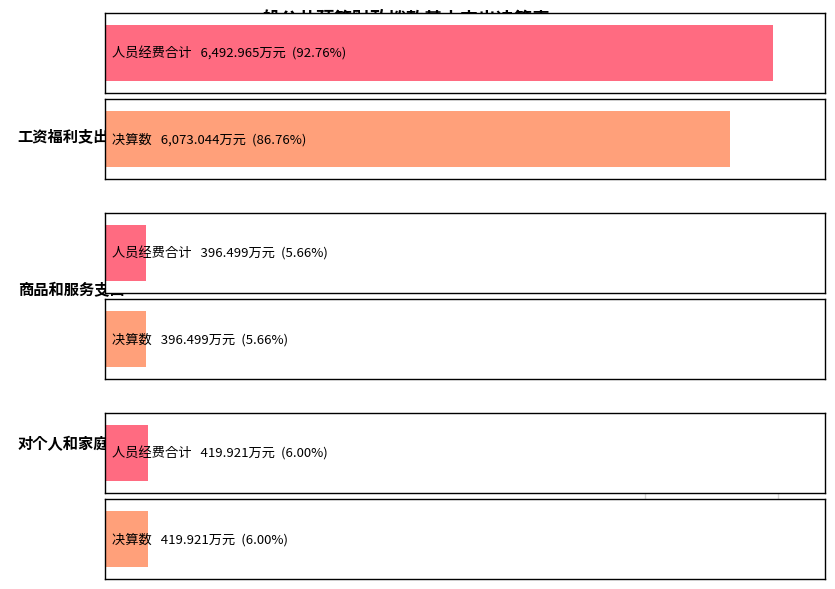

Which category has the lowest value across all series?

商品和服务支出